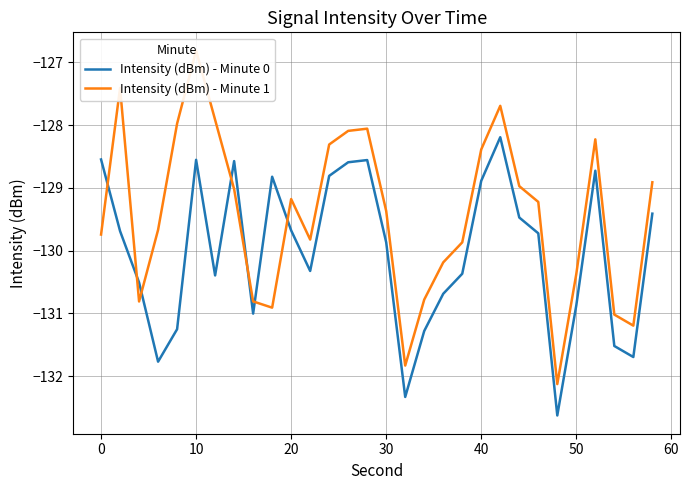

What is the maximum value for Intensity (dBm) - Minute 0?

-128.2